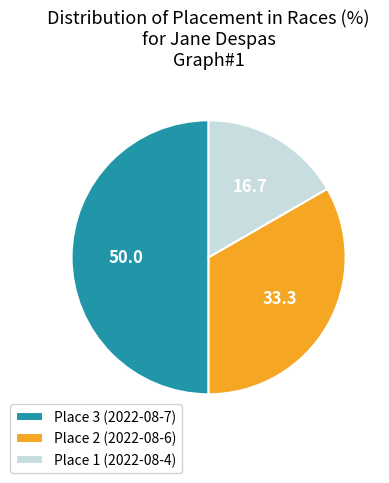

Between Place 1 (2022-08-4) and Place 3 (2022-08-7), which is larger?

Place 3 (2022-08-7)